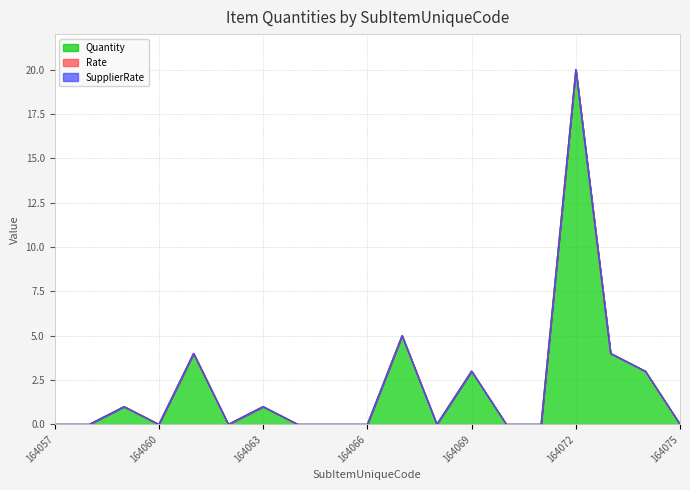

At which category does Quantity reach its first local valley?

164060